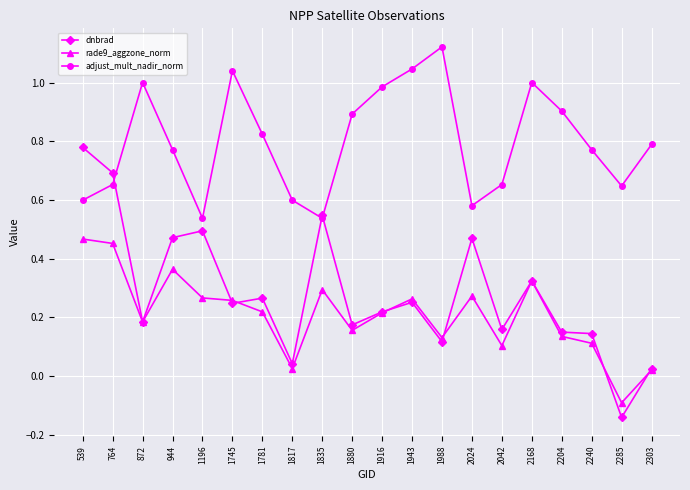

True or false: rade9_aggzone_norm has a value of -0.0 at 2285.

False